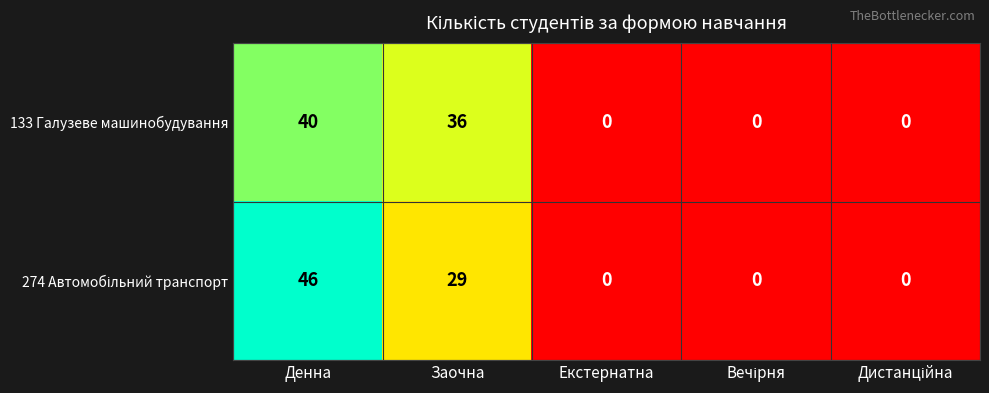

What is the difference between the maximum and minimum values in the 133 Галузеве машинобудування series?

40